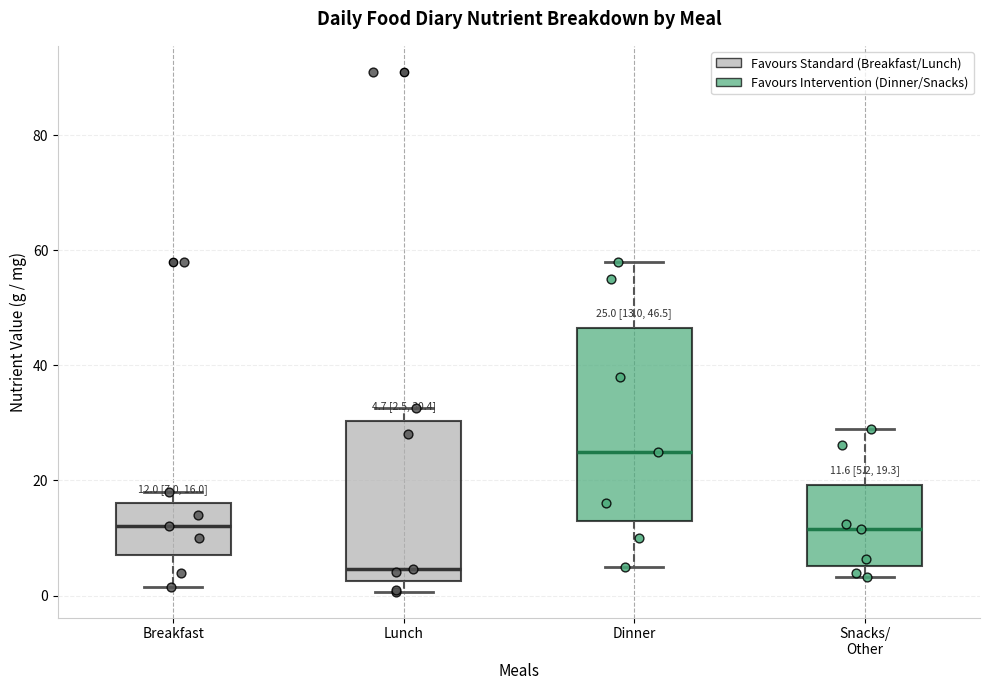

Which box has the lowest median line?

Lunch